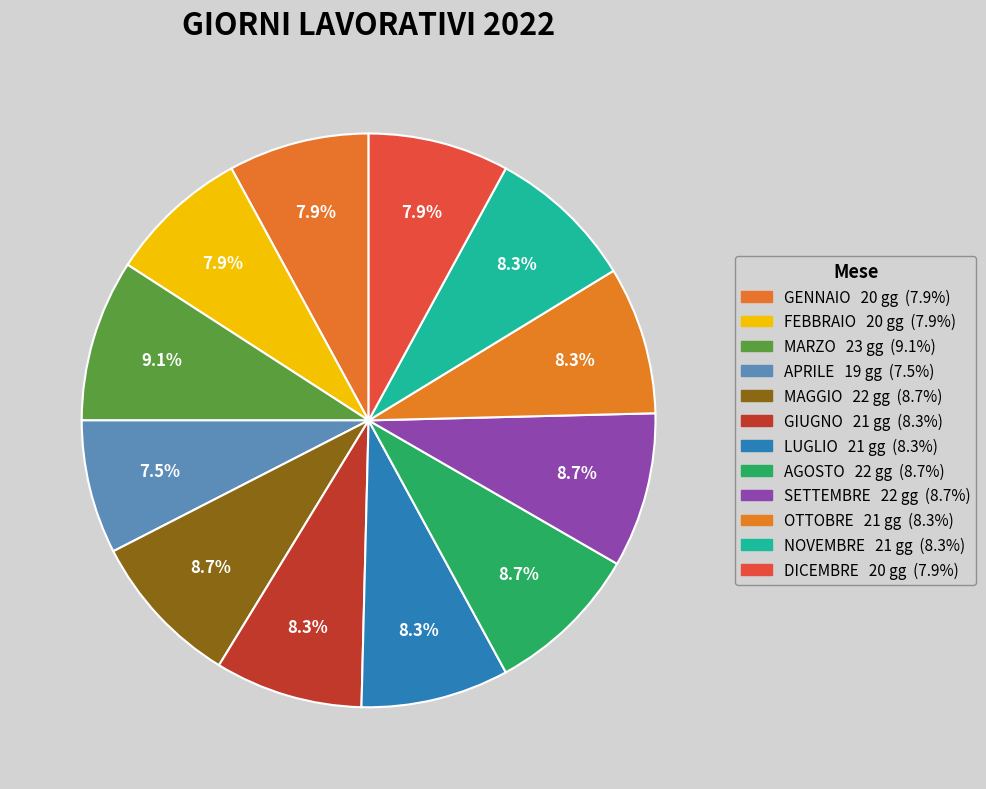

To the nearest percent, what is the difference between the largest and smallest slice percentages?

2%